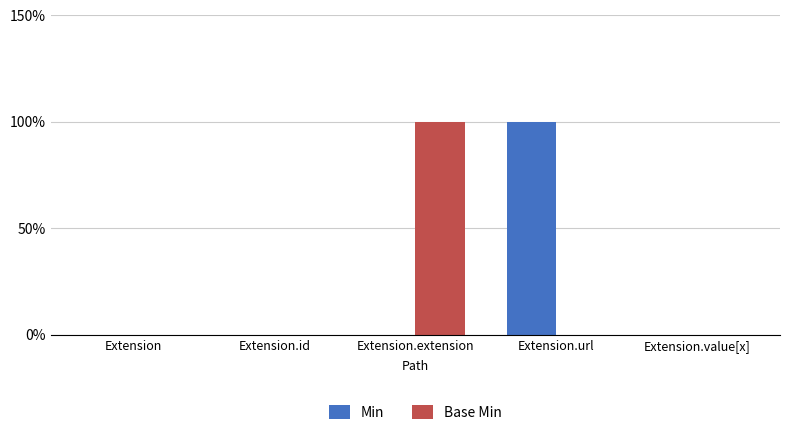

Does the chart contain stacked bars?

No